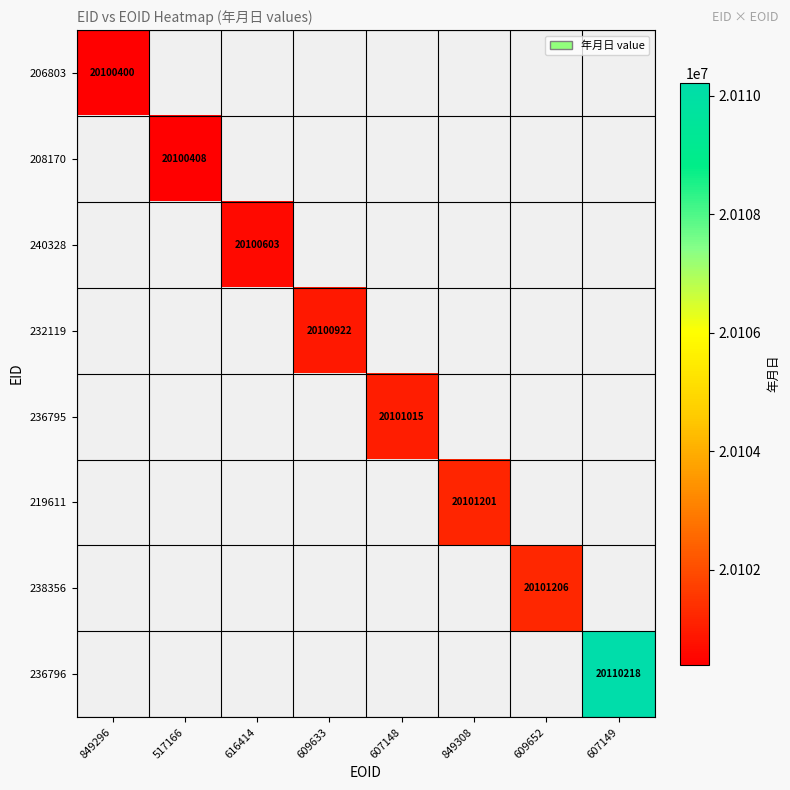

At how many categories does at least one series exceed 20108292?

1